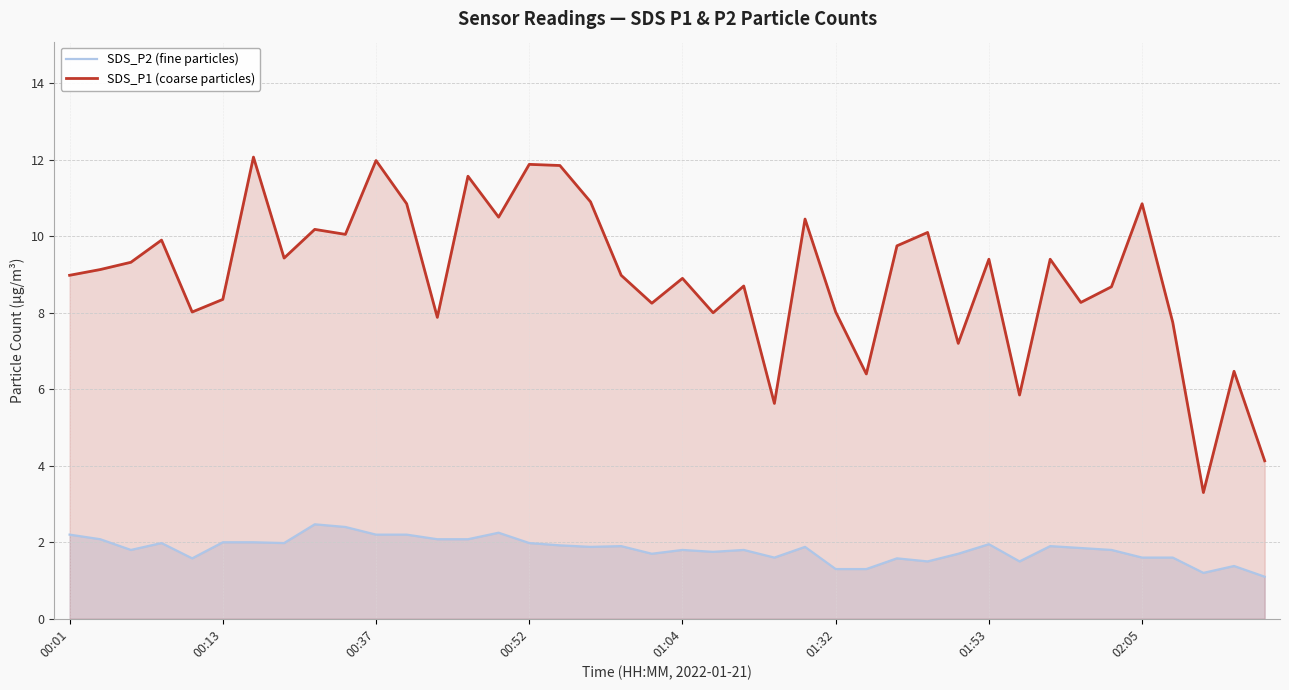

What are all the series names shown in the legend?

SDS_P2 (fine particles), SDS_P1 (coarse particles)